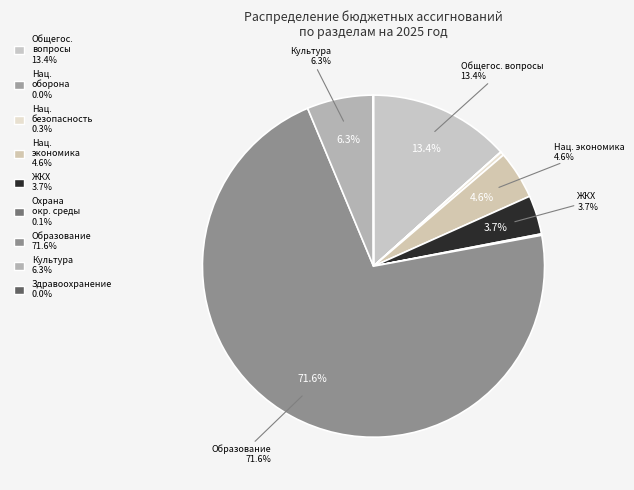

True or false: Национальная экономика accounts for 5% of the total.

True